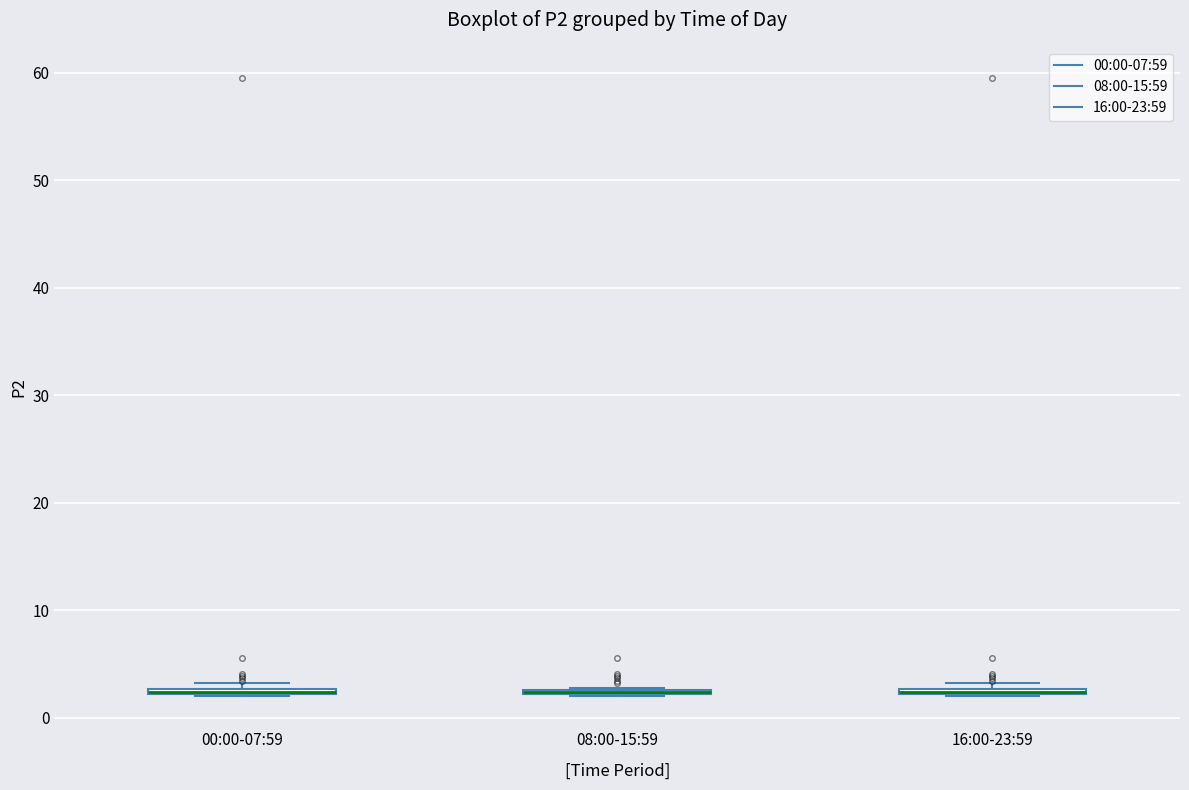

Where is the lower edge of the box for 00:00-07:59 on the y-axis? The values are not printed on the chart, so give them approximately, as read against the axis.

2